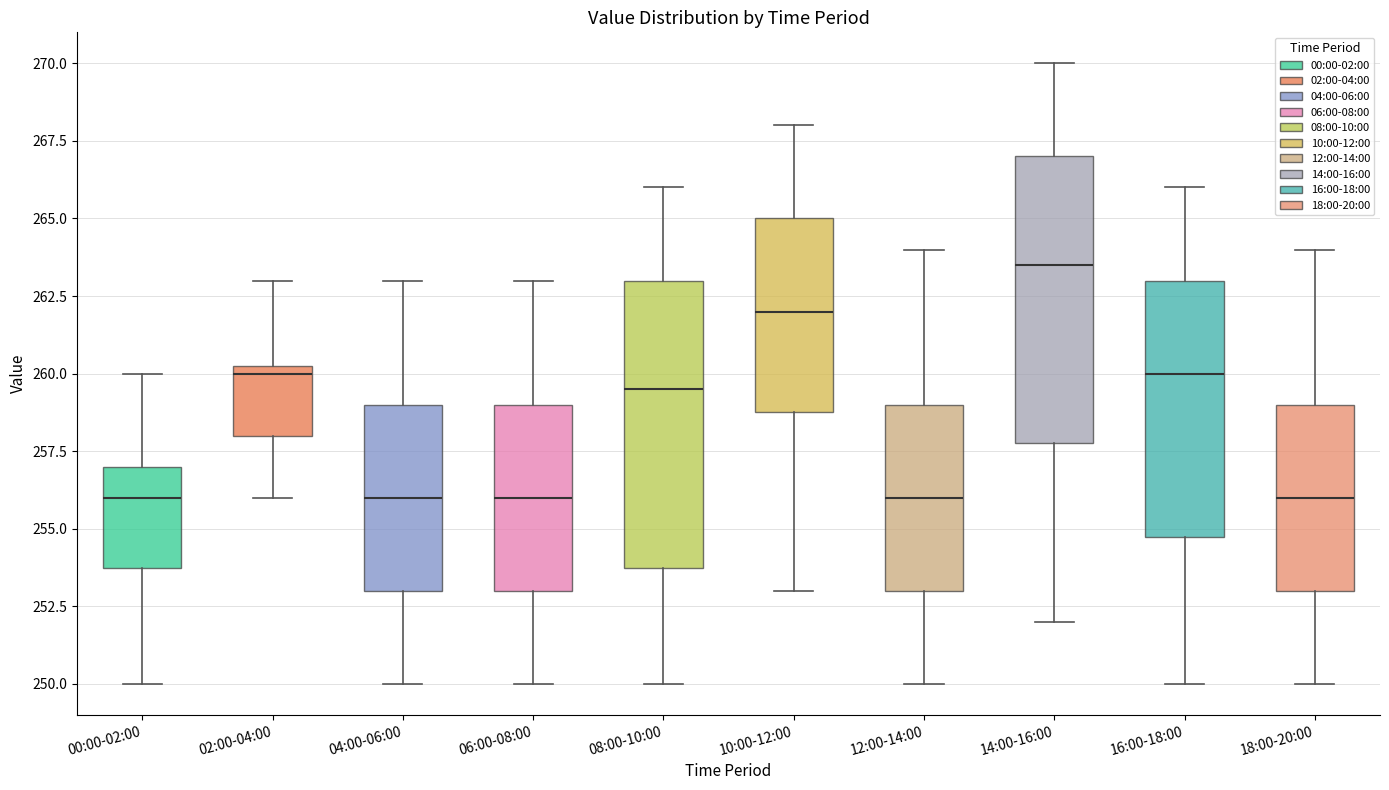

Reading left to right, transcribe this box plot: for each box, give where its median line is, the range the box spans, and where its two whiskers end, as read against the y-axis. The values are not printed on the chart, so give them approximately, as read against the axis.

00:00-02:00: median 256.0, box 254.0 to 257.0, whiskers 250.0 to 260.0
02:00-04:00: median 260.0, box 258.0 to 260.5, whiskers 256.0 to 263.0
04:00-06:00: median 256.0, box 253.0 to 259.0, whiskers 250.0 to 263.0
06:00-08:00: median 256.0, box 253.0 to 259.0, whiskers 250.0 to 263.0
08:00-10:00: median 259.5, box 254.0 to 263.0, whiskers 250.0 to 266.0
10:00-12:00: median 262.0, box 259.0 to 265.0, whiskers 253.0 to 268.0
12:00-14:00: median 256.0, box 253.0 to 259.0, whiskers 250.0 to 264.0
14:00-16:00: median 263.5, box 258.0 to 267.0, whiskers 252.0 to 270.0
16:00-18:00: median 260.0, box 255.0 to 263.0, whiskers 250.0 to 266.0
18:00-20:00: median 256.0, box 253.0 to 259.0, whiskers 250.0 to 264.0